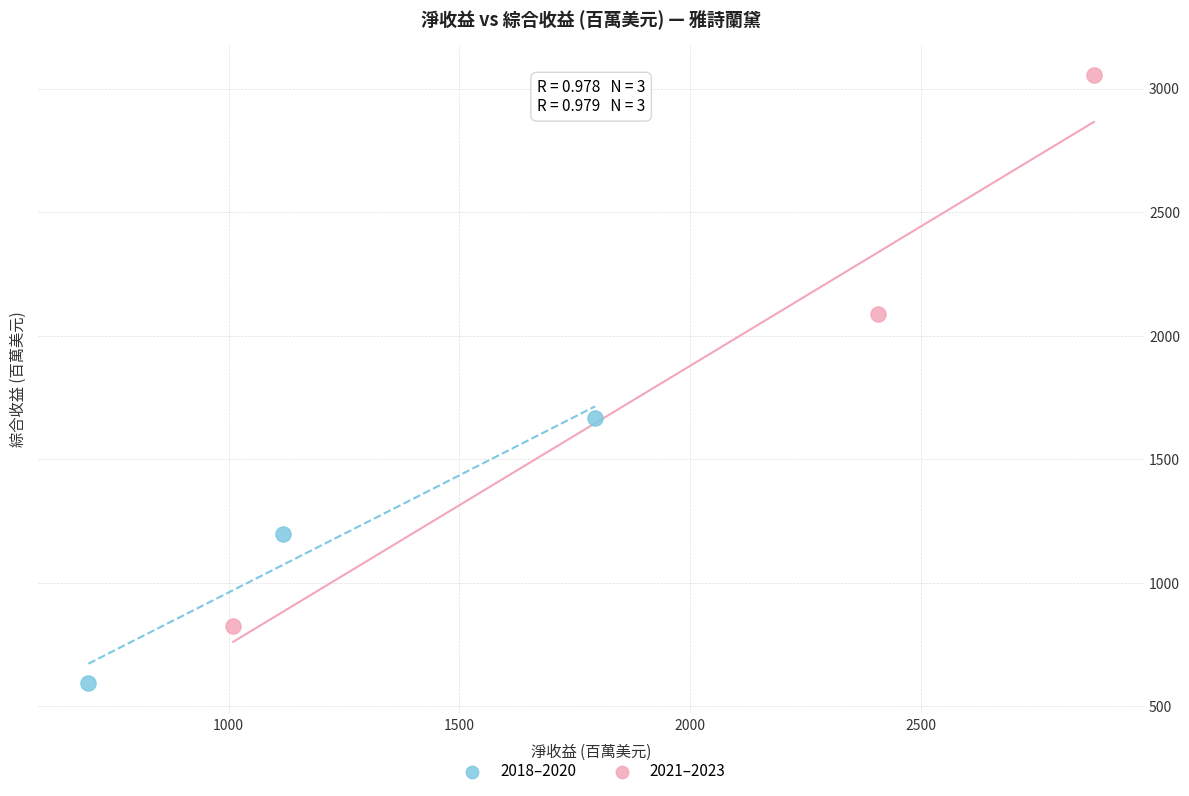

Which series has the largest Y range (max minus min)?

2021–2023